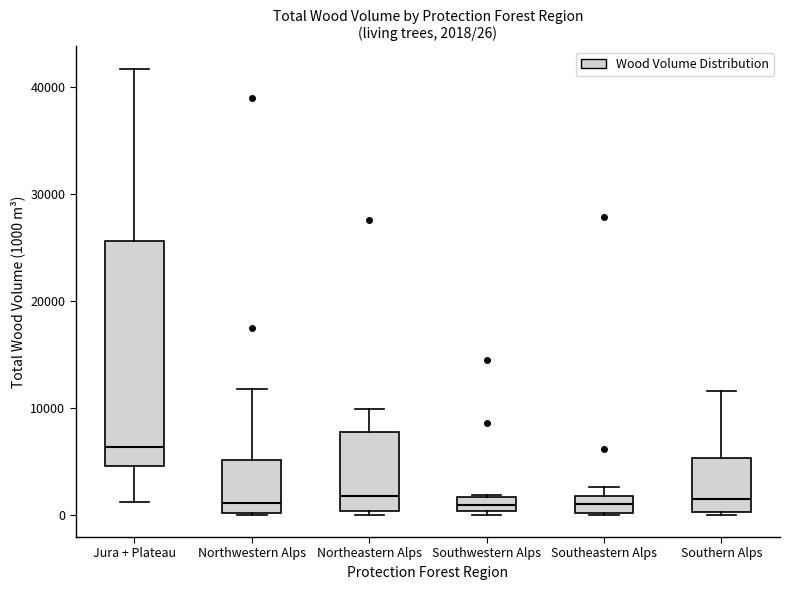

Which box is the tallest, from its lower edge to its upper edge?

Jura + Plateau